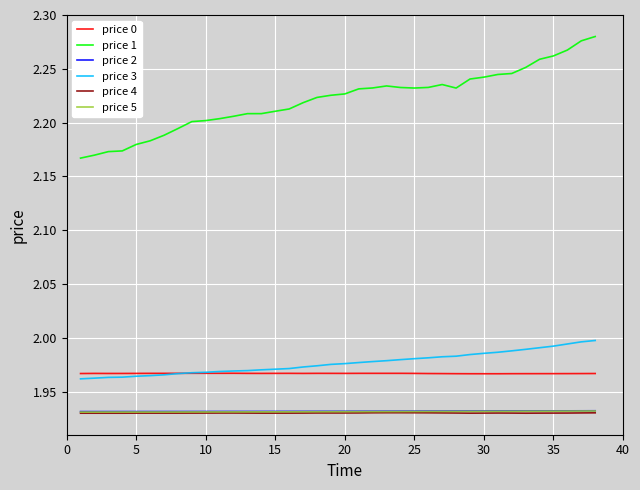

Which series has the largest total across all categories?

price 1